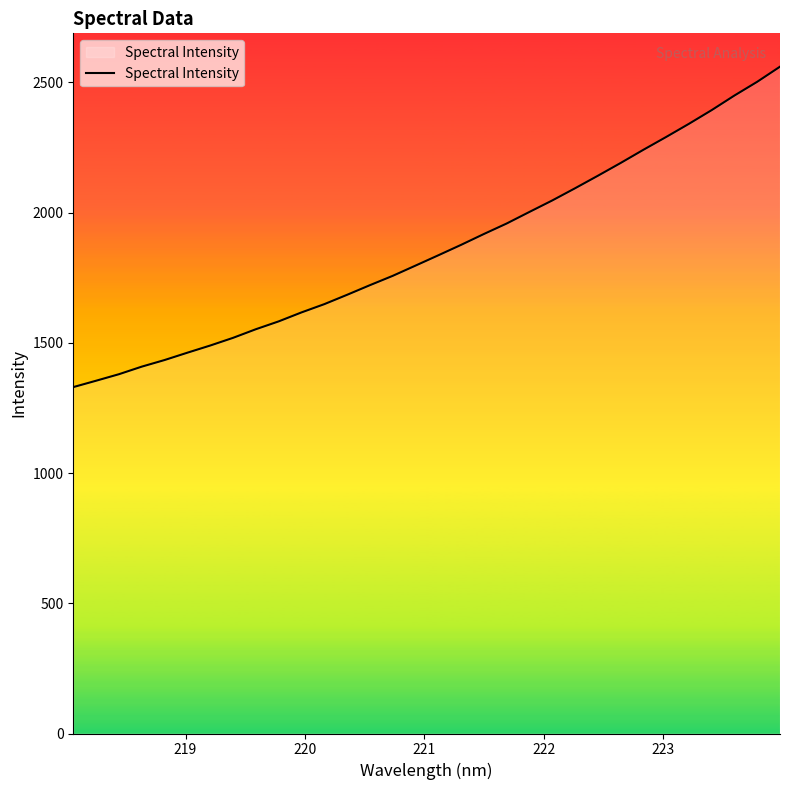

Reading right to left, extract all data points from this chart.

2560.8	2502.8	2450.0	2394.0	2341.3	2290.7	2241.5	2190.8	2141.7	2093.7	2046.9	2002.9	1958.4	1918.1	1876.4	1836.3	1796.8	1757.4	1721.6	1684.6	1648.7	1617.0	1582.6	1552.5	1519.4	1489.9	1462.4	1434.2	1408.8	1379.7	1354.7	1330.2